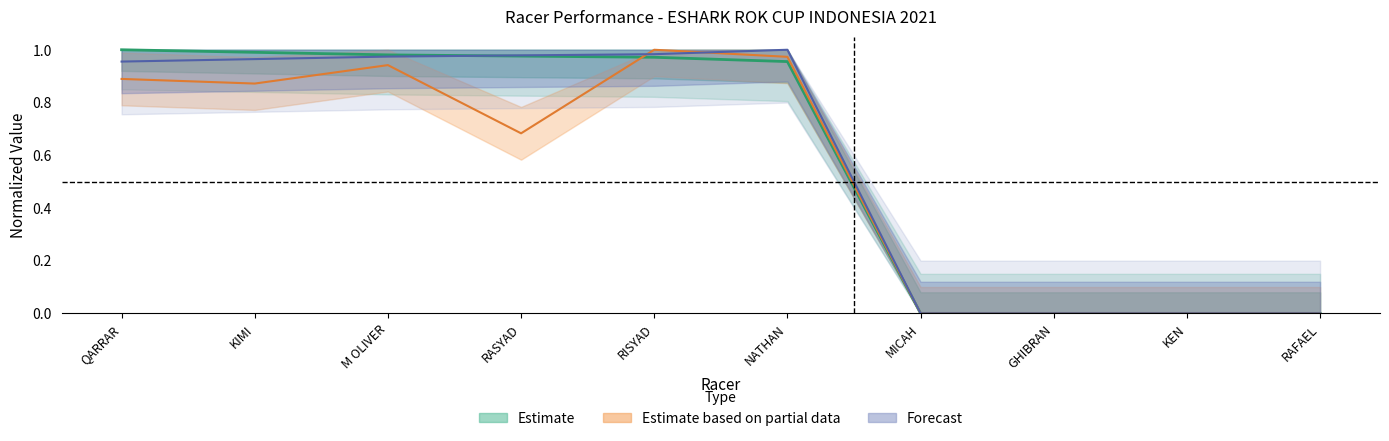

Reading left to right, list all the values displayed in this chart.

Total Laps: QARRAR=0.9	KIMI=0.9	M OLIVER=0.9	RASYAD=0.7	RISYAD=1.0	NATHAN=1.0	MICAH=0.0	GHIBRAN=0.0	KEN=0.0	RAFAEL=0.0
Total Time: QARRAR=1.0	KIMI=1.0	M OLIVER=1.0	RASYAD=1.0	RISYAD=1.0	NATHAN=1.0	MICAH=0.0	GHIBRAN=0.0	KEN=0.0	RAFAEL=0.0
Best Lap time: QARRAR=1.0	KIMI=1.0	M OLIVER=1.0	RASYAD=1.0	RISYAD=1.0	NATHAN=1.0	MICAH=0.0	GHIBRAN=0.0	KEN=0.0	RAFAEL=0.0